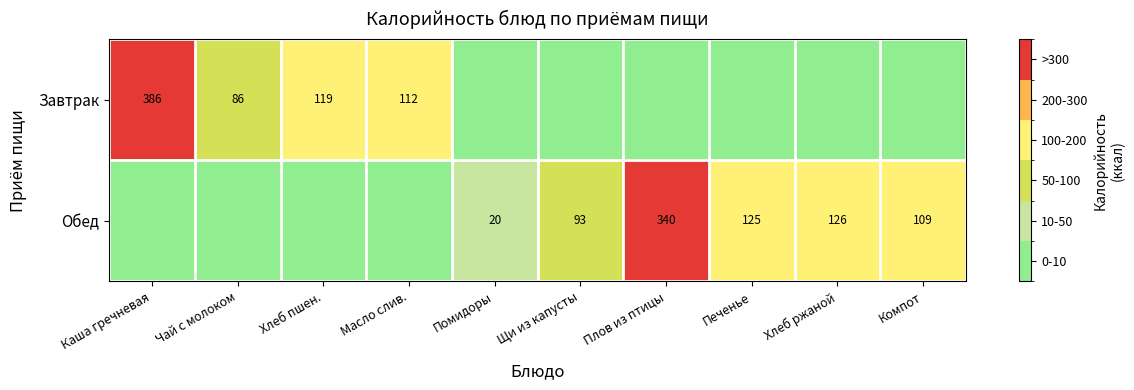

What is the sum of the Завтрак values at Каша гречневая and Хлеб пшен.?

505